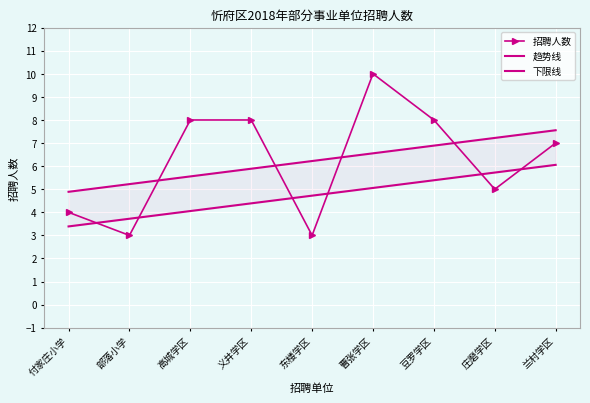

How many values in the 招聘人数 series exceed 7?

4